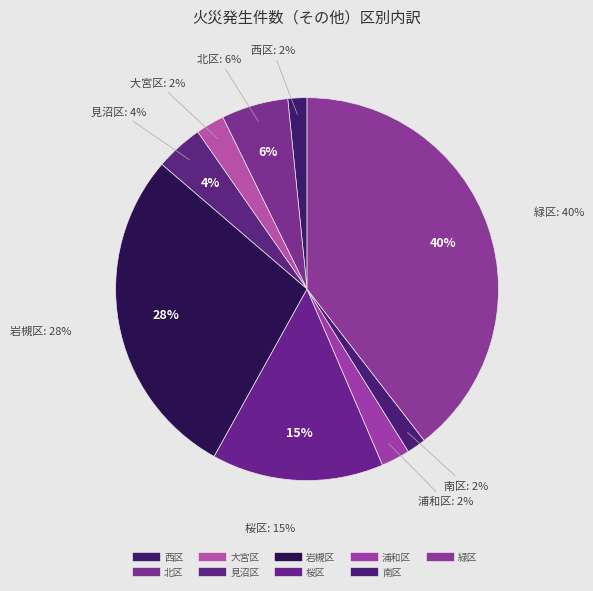

Is it true that 見沼区 is 16% of the pie?

False